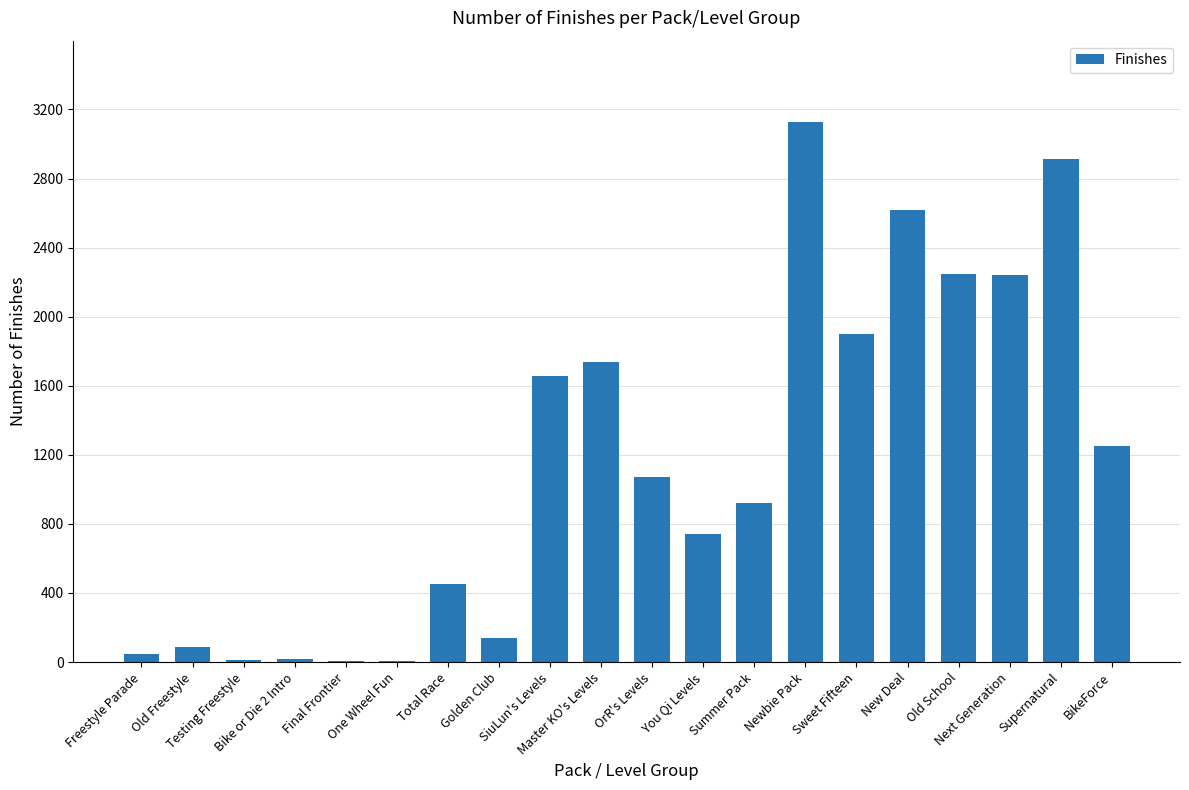

Where is the data nearest to the value 1568?

SiuLun's Levels